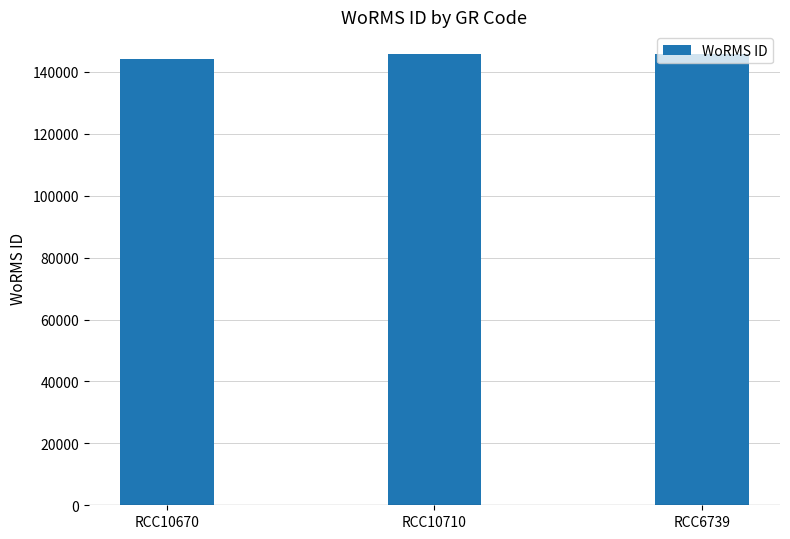

The chart shows a value of 77351 at RCC10670. True or false?

False